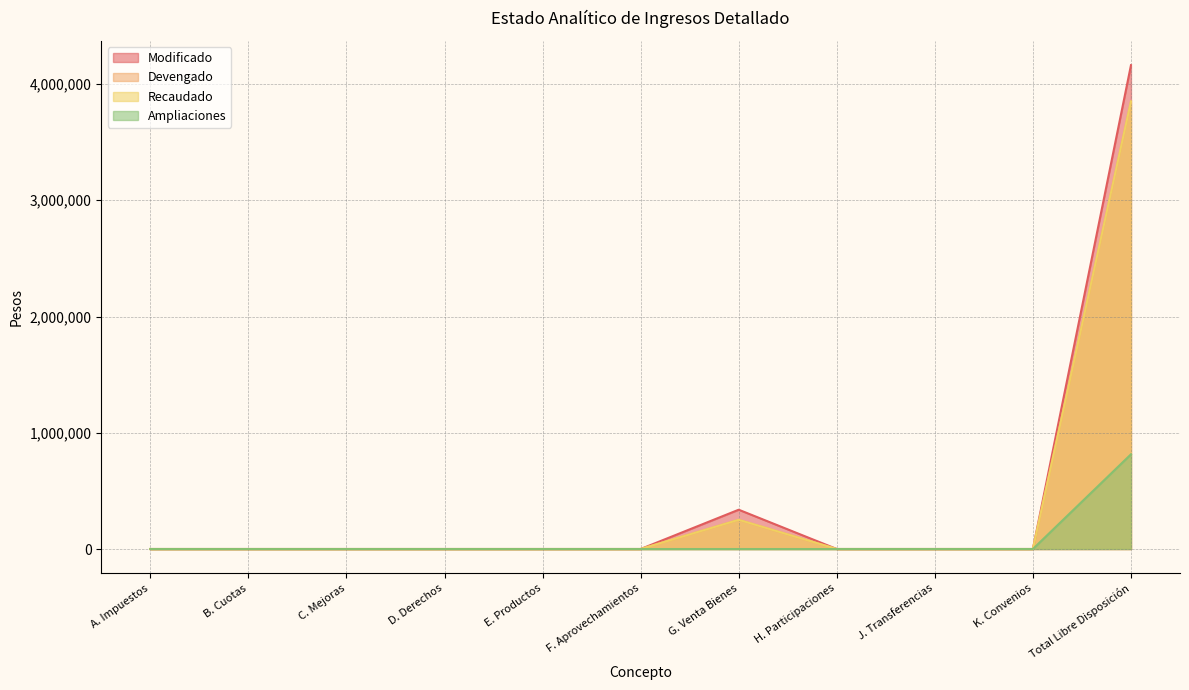

True or false: Ampliaciones and Recaudado cross at least once.

False